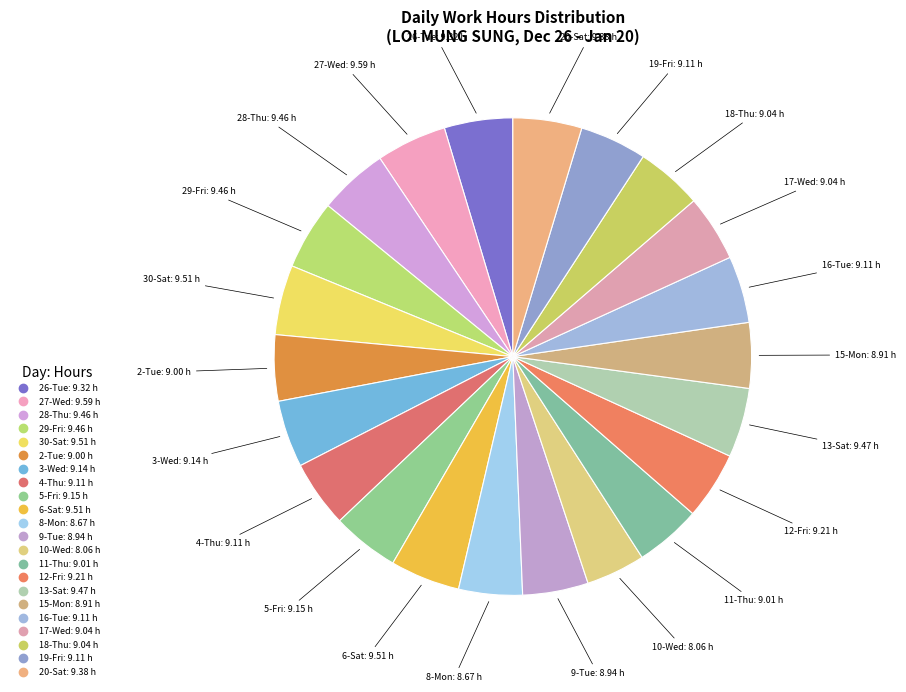

To the nearest percent, what percentage of the pie is 6-Sat?

5%